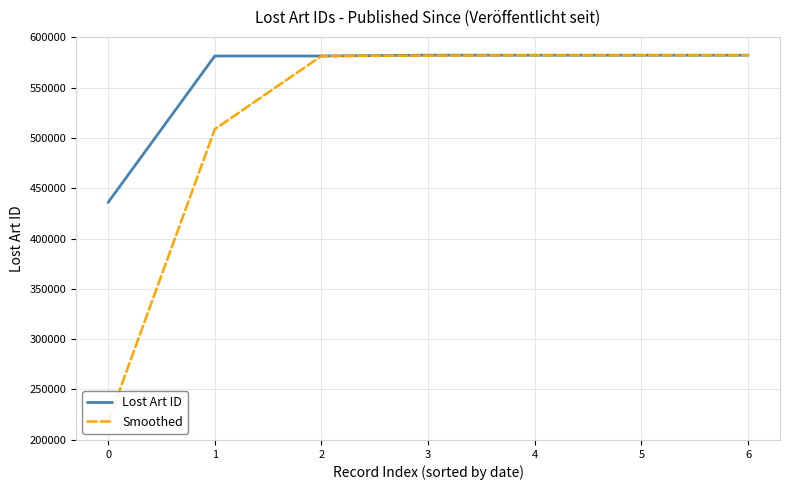

Rank the categories by Smoothed value from highest to lowest.

6, 5, 4, 3, 2, 1, 0